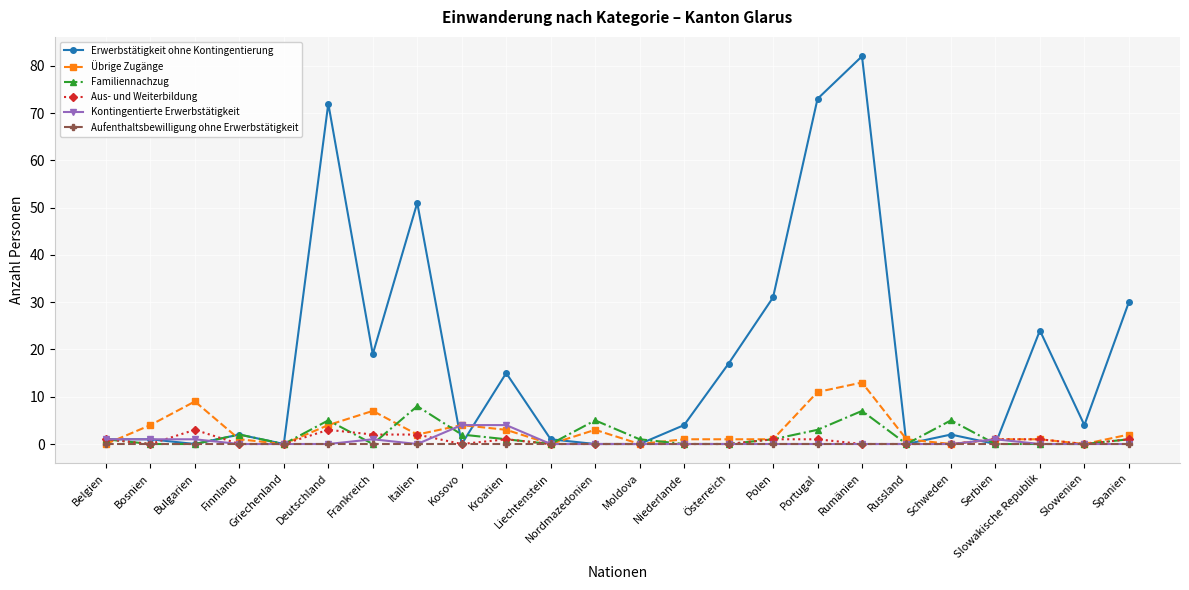

At which category does the chart reach its peak across all series?

Rumänien